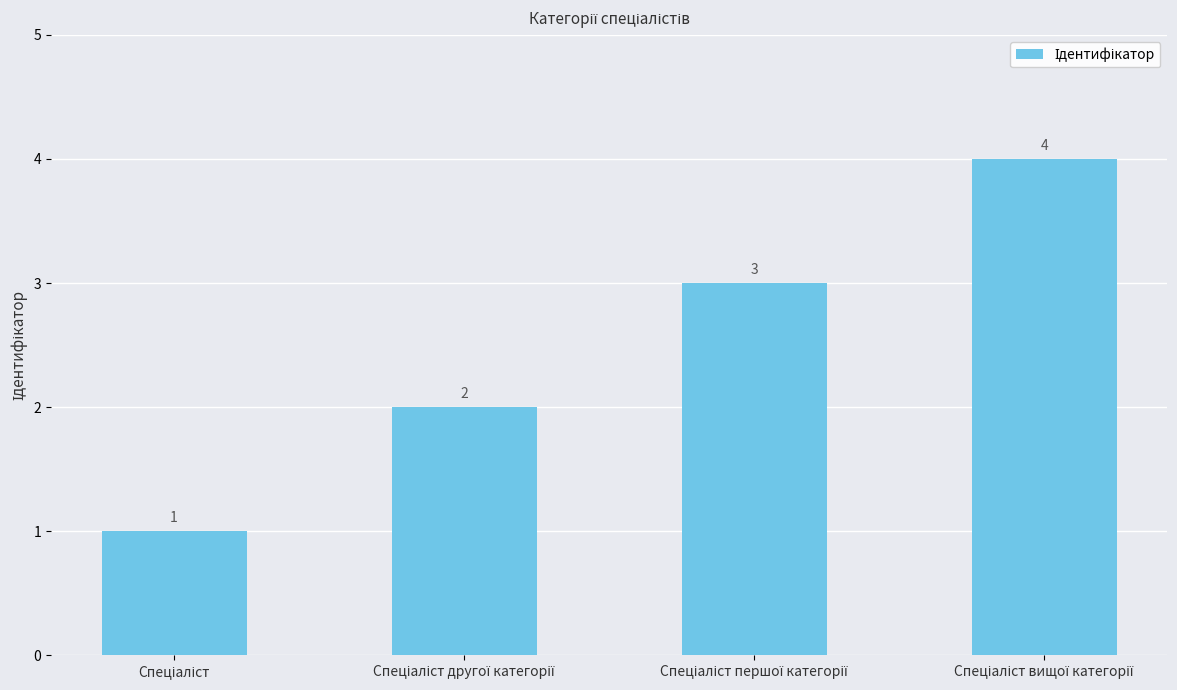

How many data points does each series have?

4